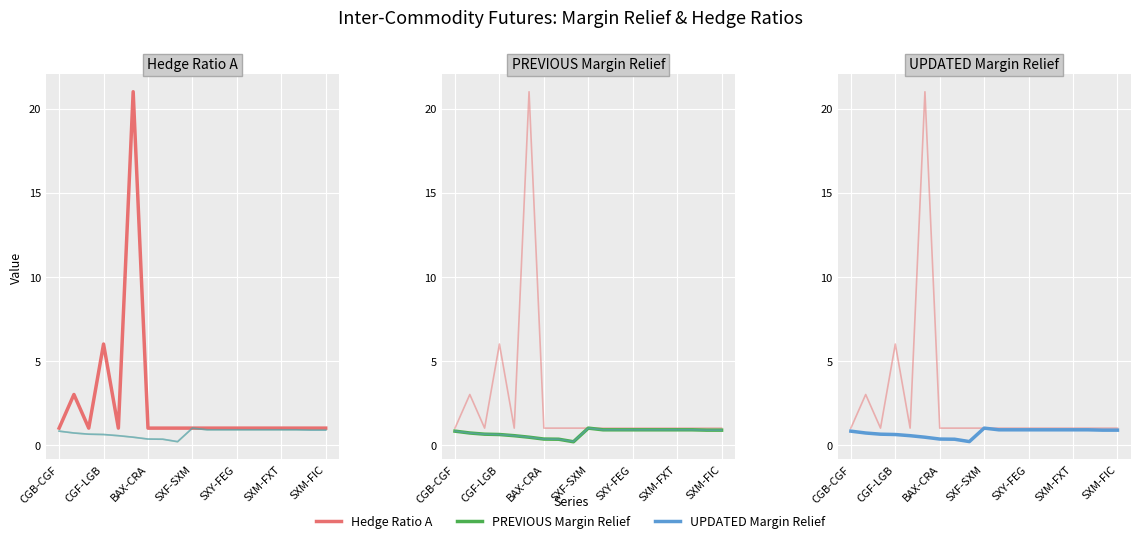

What is the difference between the UPDATED Margin Relief values at CGF-LGB and 8?

0.5